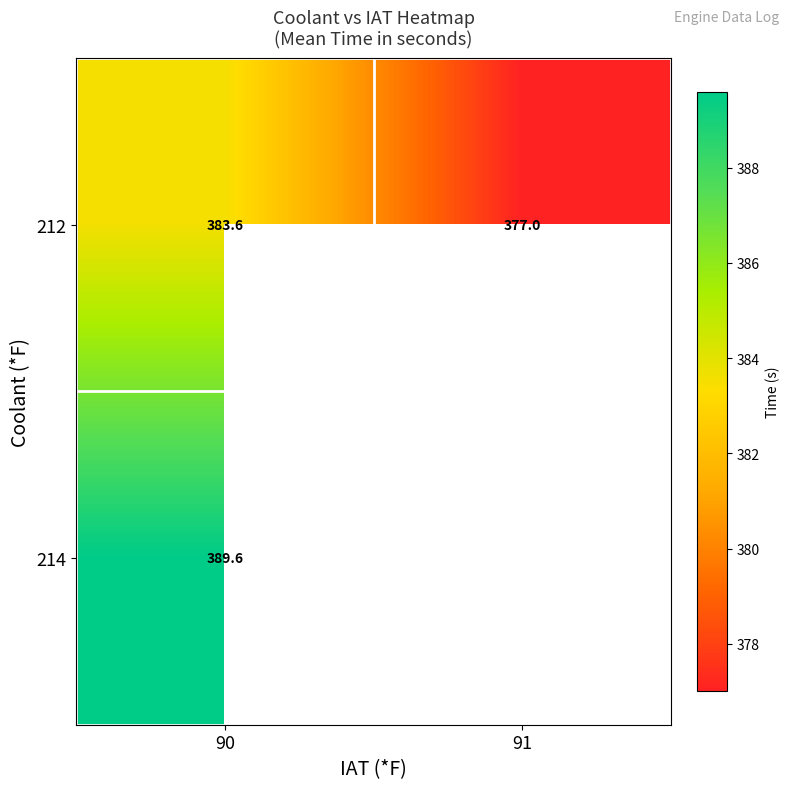

At which category is the sum across all series the highest?

90